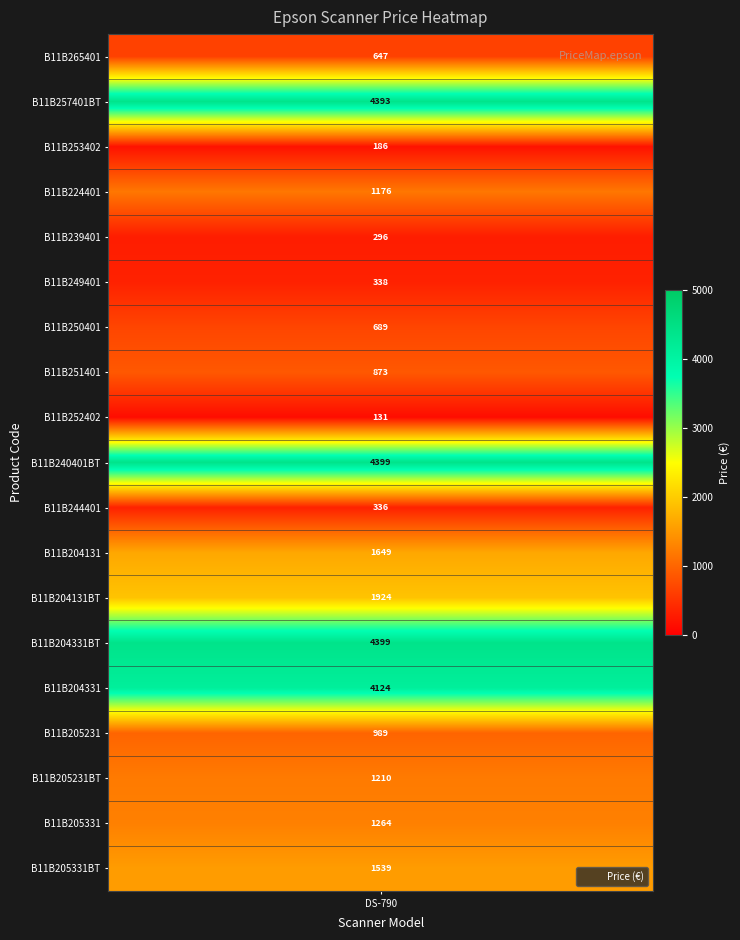

Approximately how many times larger is the value at 7 compared to 9?

0.2